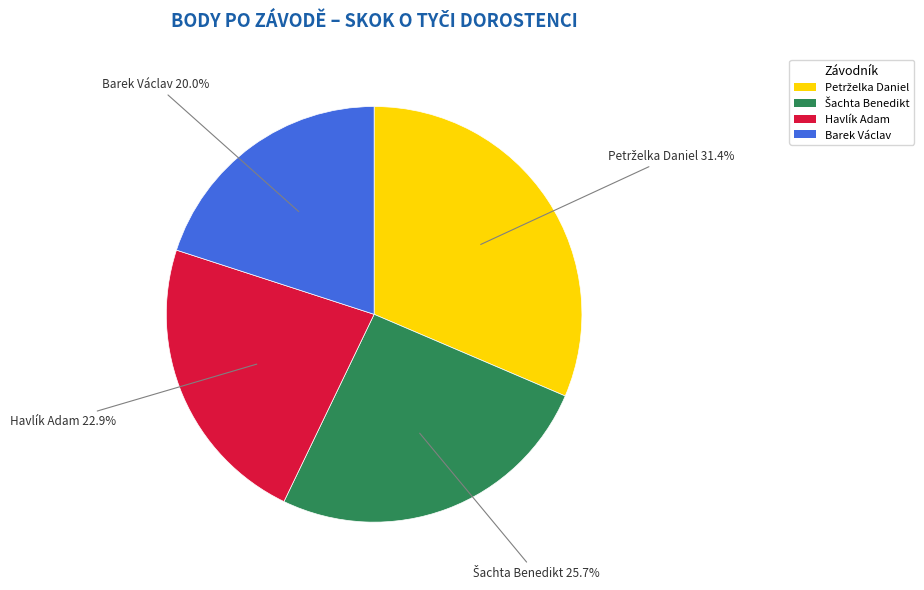

What portion of the pie excludes Barek Václav?

80.0%